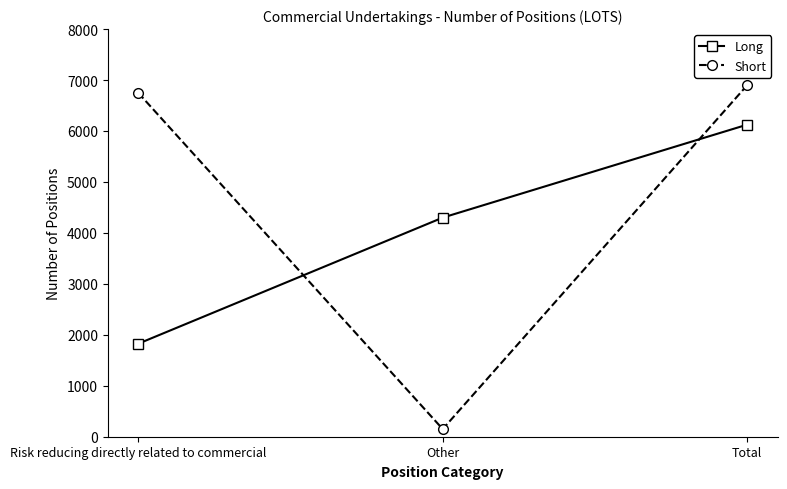

Reading left to right, what are all the values shown in this chart?

Long: Risk reducing directly related to commercial=1825	Other=4300	Total=6125
Short: Risk reducing directly related to commercial=6750	Other=150	Total=6900